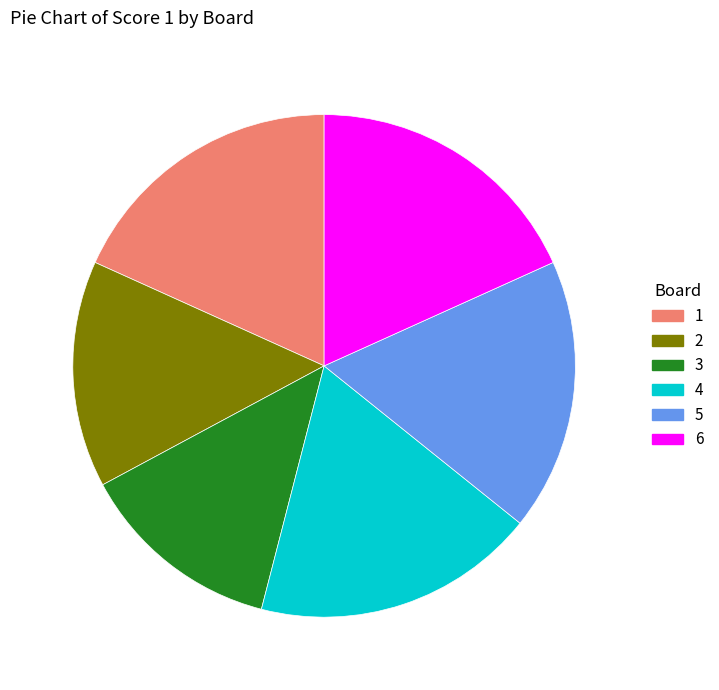

Which slice is the smallest?

3